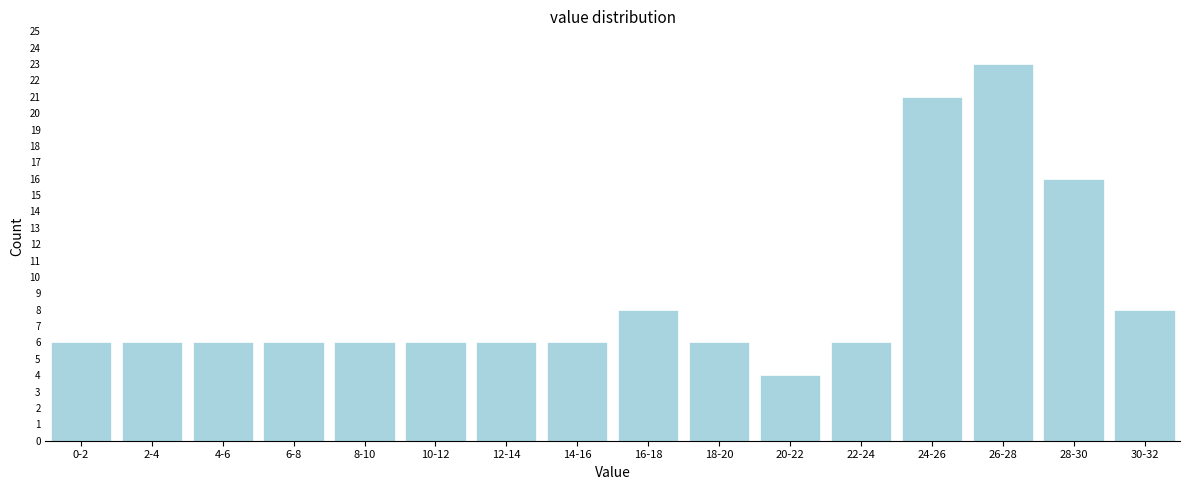

Reading left to right, list all the values displayed in this chart.

6	6	6	6	6	6	6	6	8	6	4	6	21	23	16	8